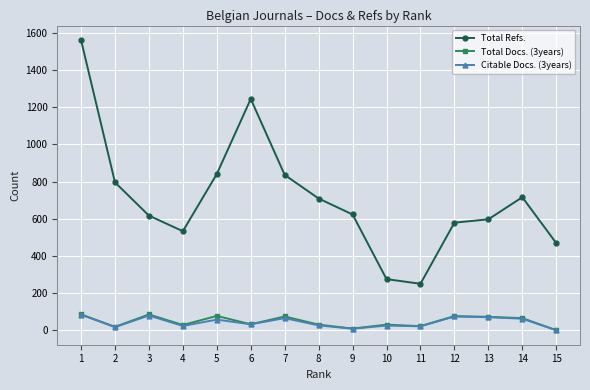

What is the value of the Citable Docs. (3years) point at the 4th from the left?

23